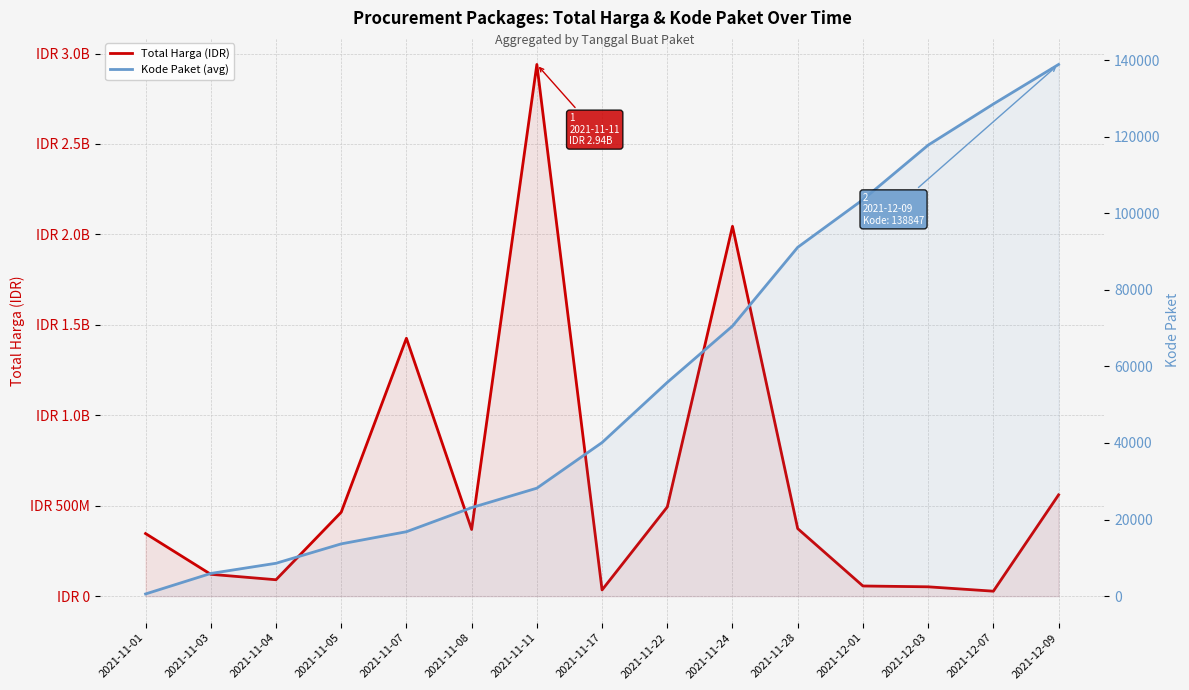

Rank the series by their maximum value, from highest to lowest.

Total Harga (IDR), Kode Paket (avg)